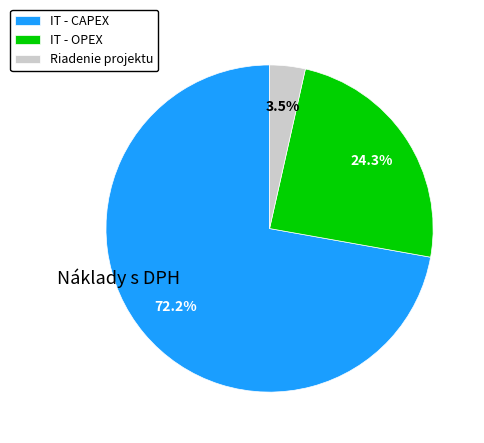

Rank the categories by value from lowest to highest.

Riadenie projektu, IT - OPEX, IT - CAPEX